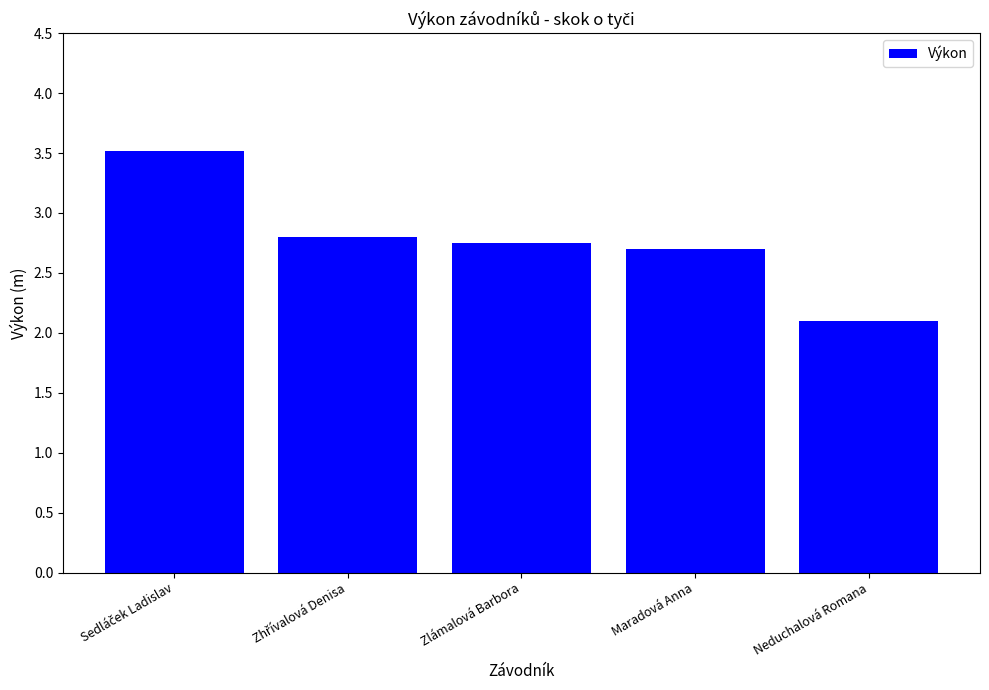

What position from the left is Neduchalová Romana?

5